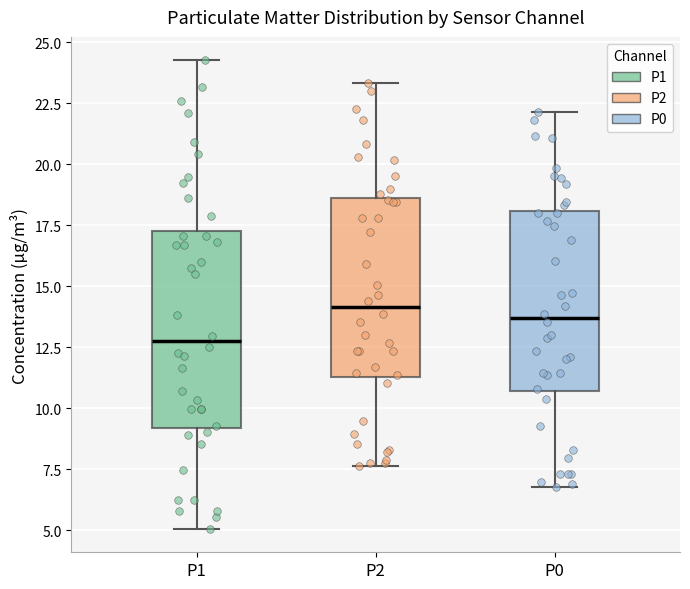

Which box is the tallest, from its lower edge to its upper edge?

P1